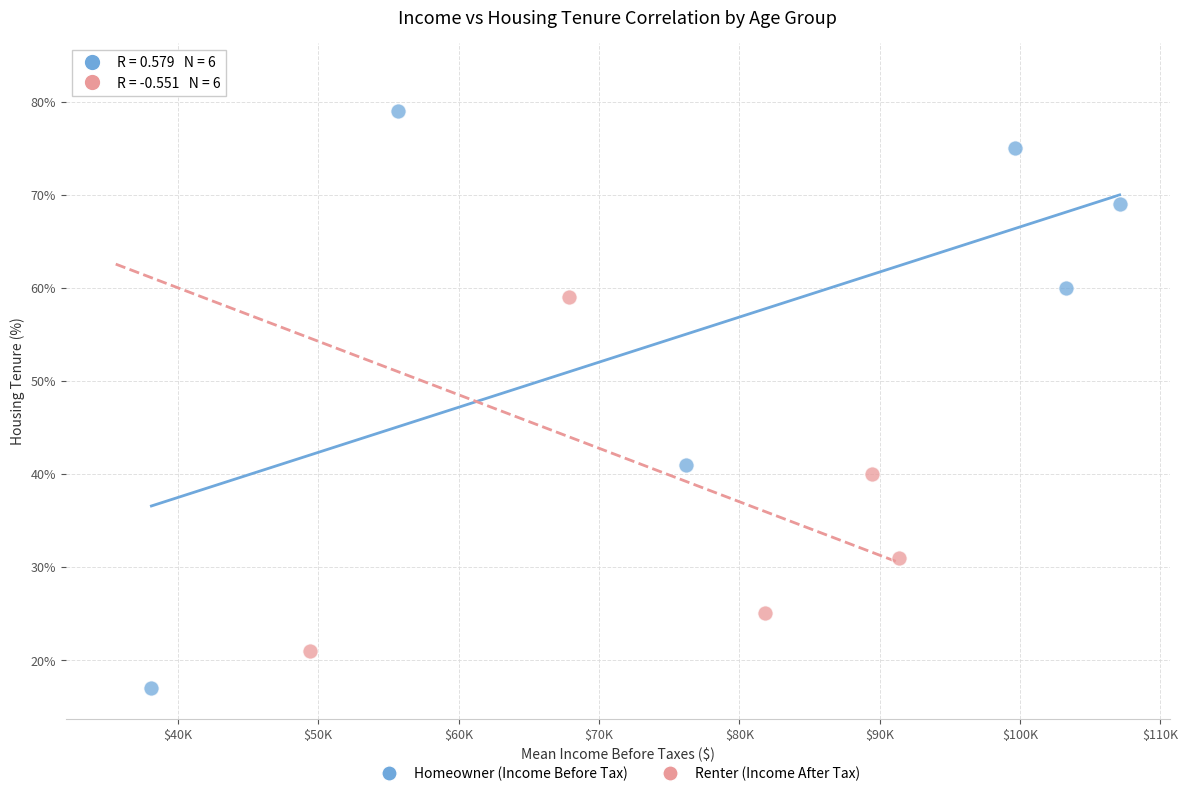

Which series contains the lowest Y value?

Homeowner (Income Before Tax)